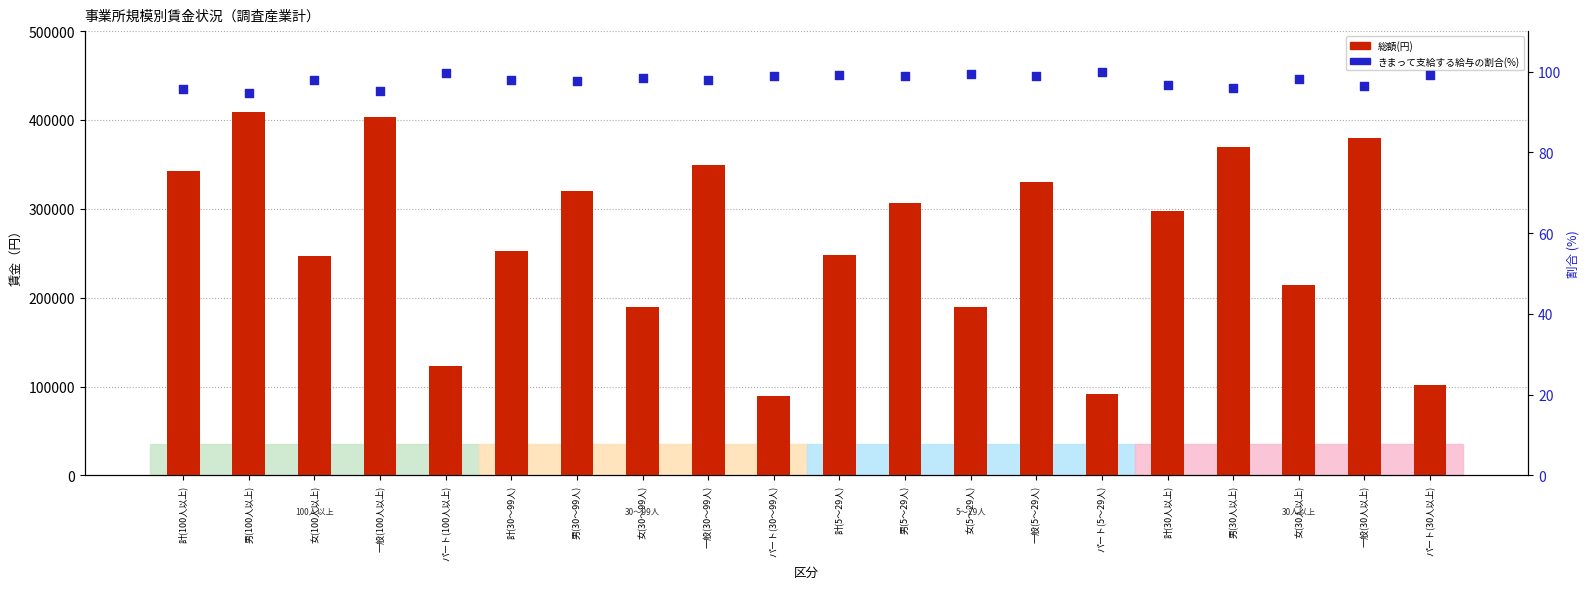

Which series has the widest spread of Y values?

総額(円)